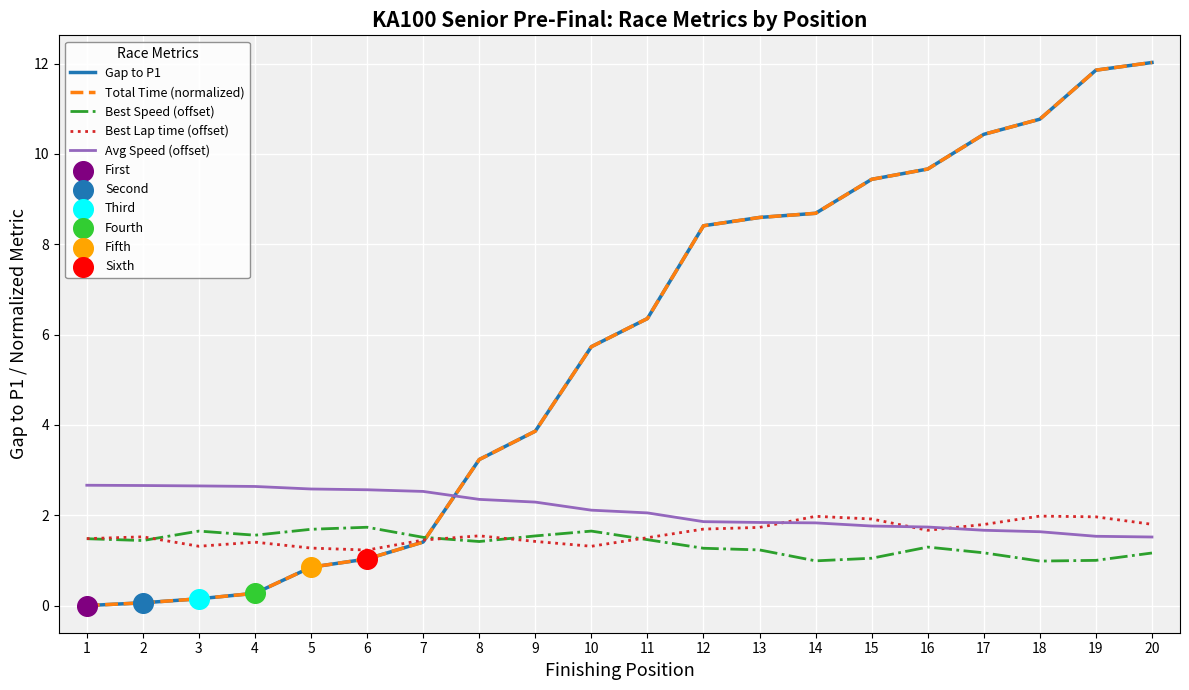

At how many categories does at least one series exceed 2?

20